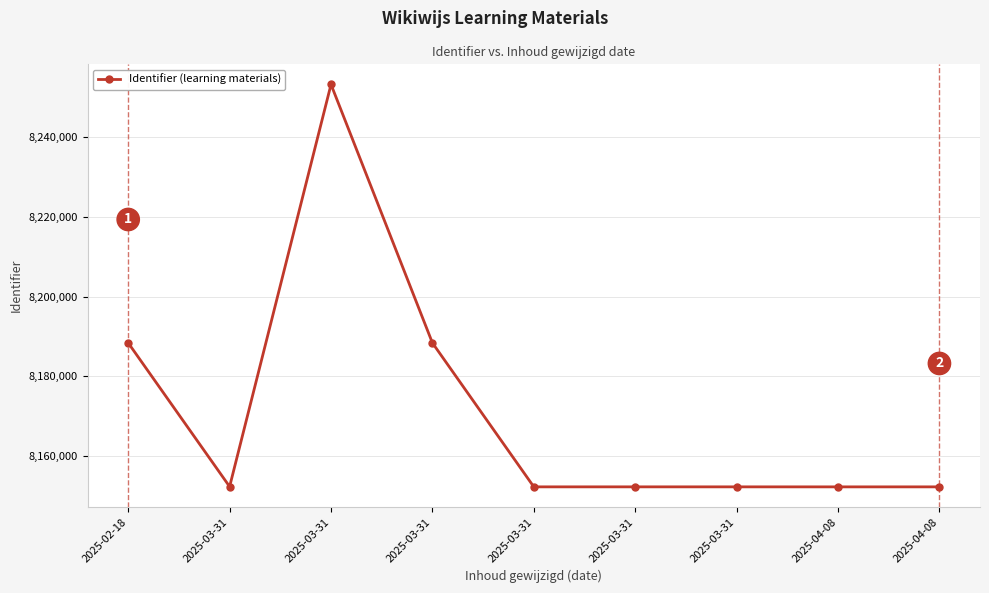

Does the chart have visible grid lines?

Yes